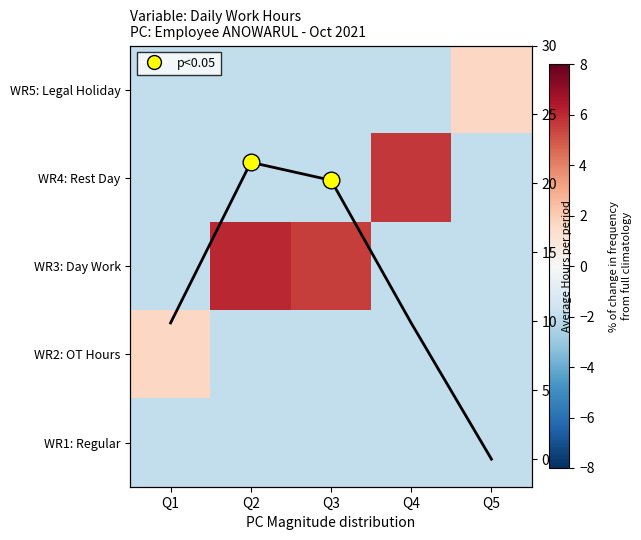

Rank the categories by WR3: Day Work value from highest to lowest.

Q2, Q3, Q1, Q4, Q5